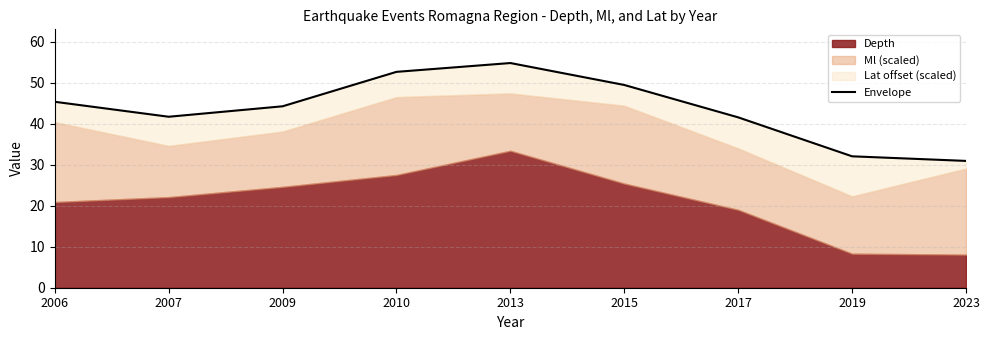

Reading right to left, transcribe all the data shown in this chart.

2023=30.9	2019=32.1	2017=41.6	2015=49.4	2013=54.8	2010=52.6	2009=44.2	2007=41.7	2006=45.3